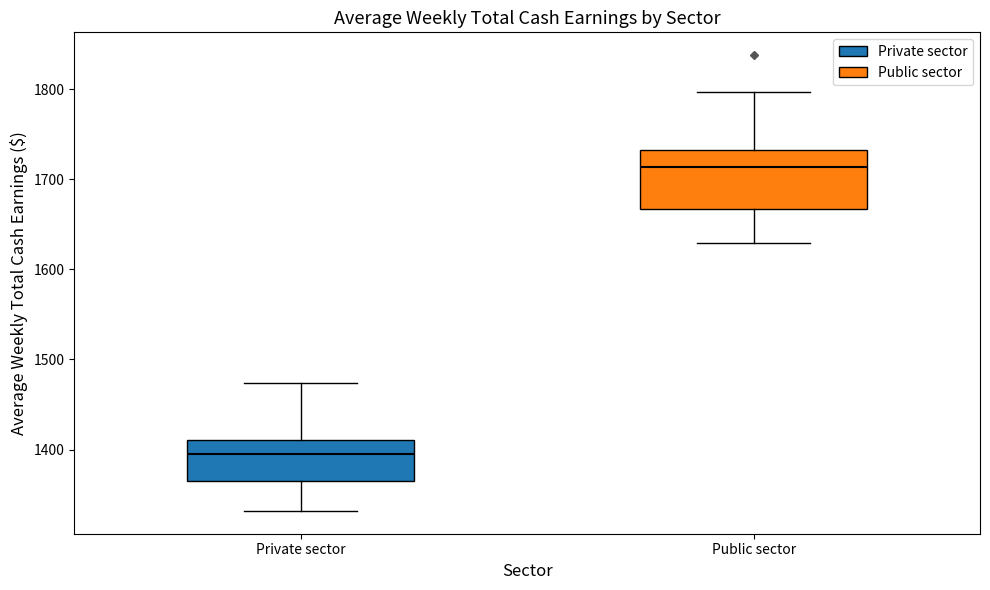

Which box is the tallest, from its lower edge to its upper edge?

Public sector